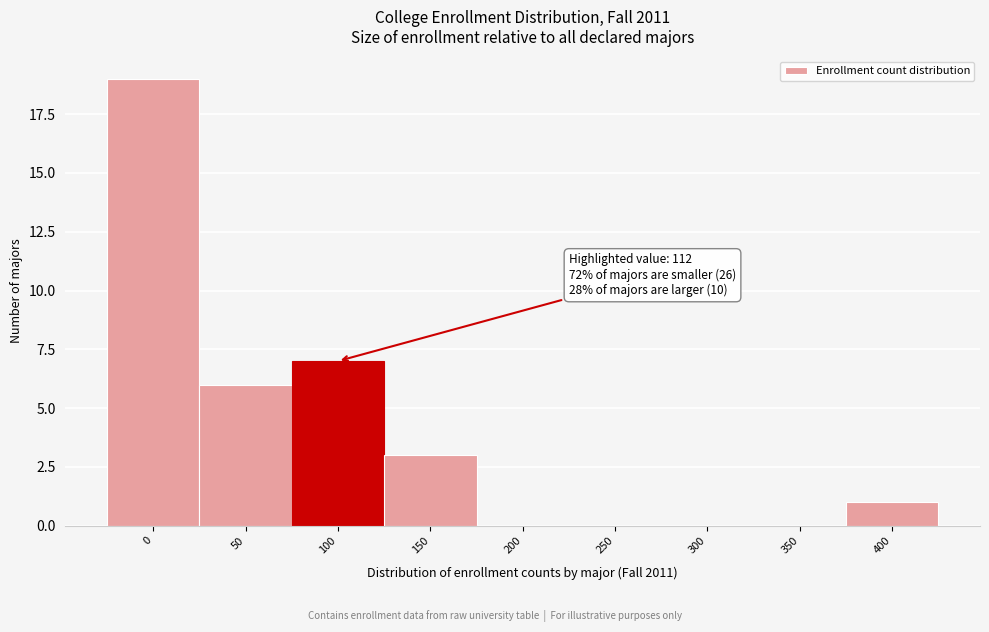

Reading right to left, extract all data points from this chart.

400=1	350=0	300=0	250=0	200=0	150=3	100=7	50=6	0=19